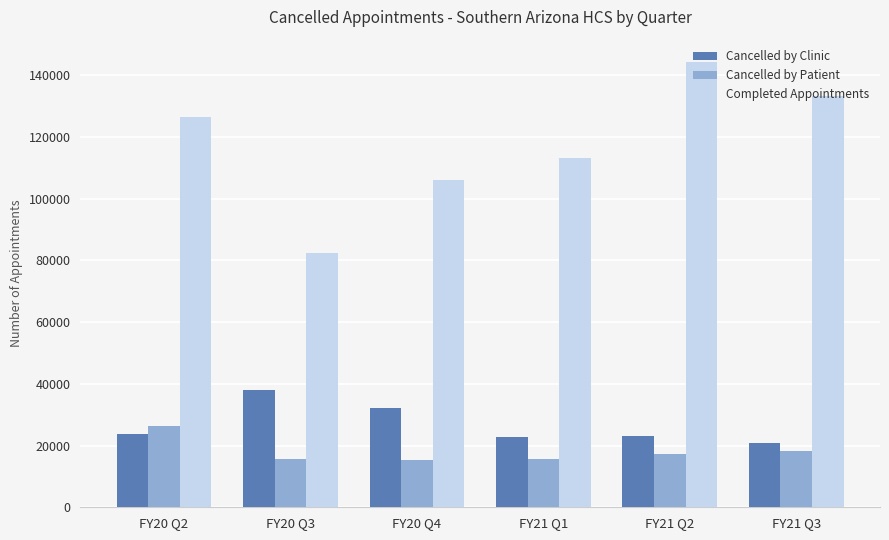

Which series has the largest range (max minus min)?

Completed Appointments